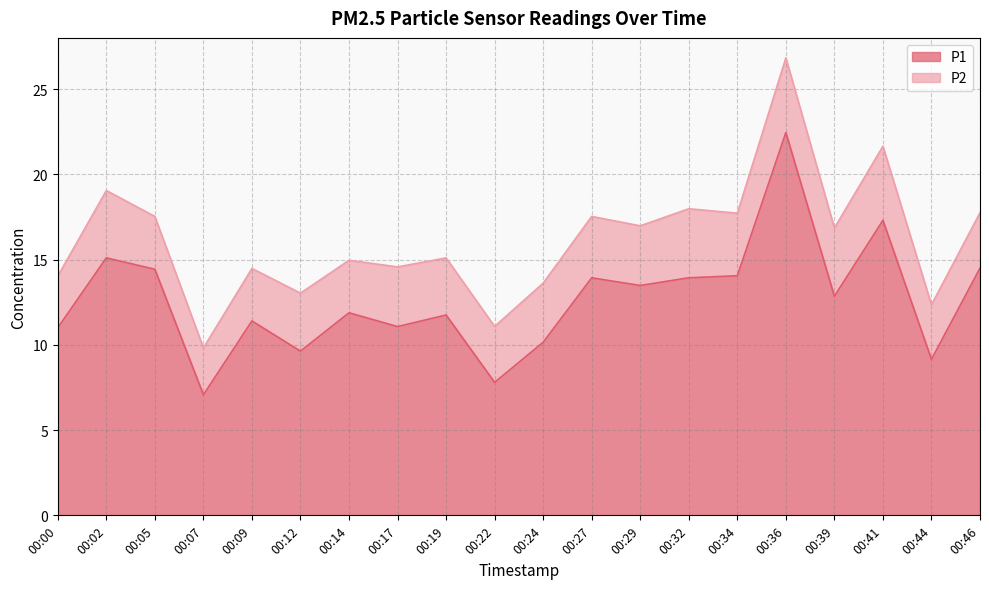

What is the ratio of the value at 00:02 to the value at 00:19?

1.3